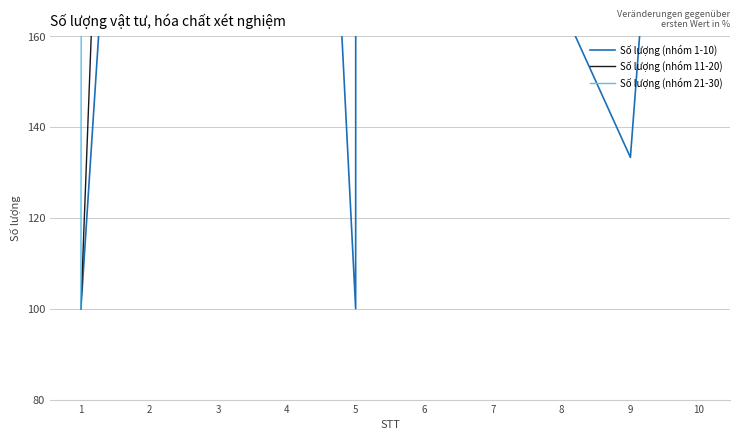

What are all the series names shown in the legend?

Số lượng (nhóm 1-10), Số lượng (nhóm 11-20), Số lượng (nhóm 21-30)